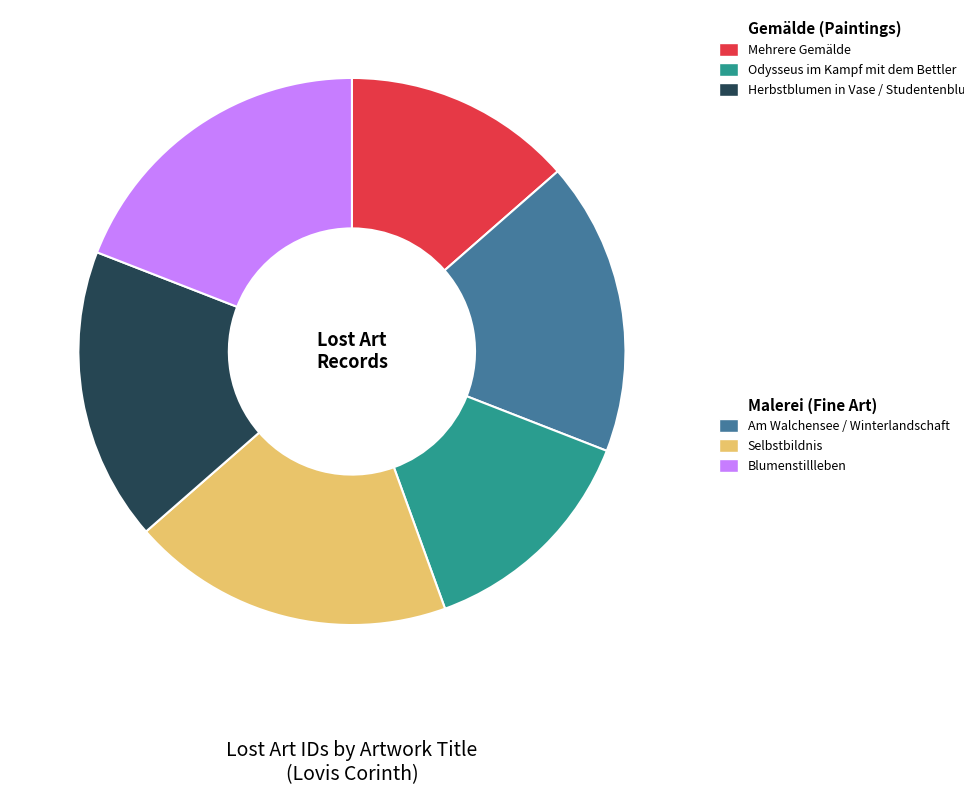

Is there a majority slice in this chart?

No